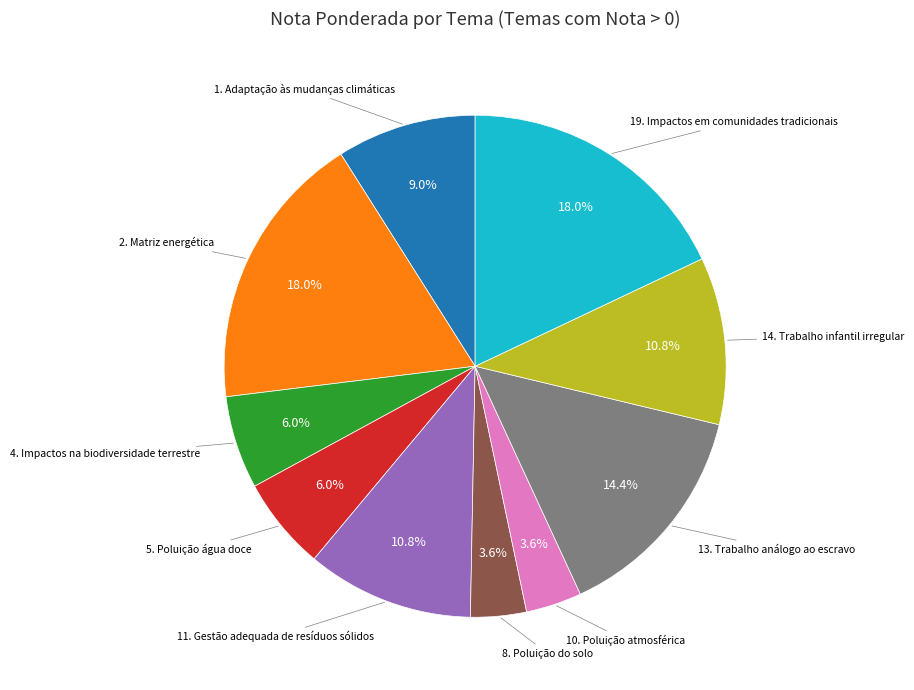

Does any single category account for the majority?

No